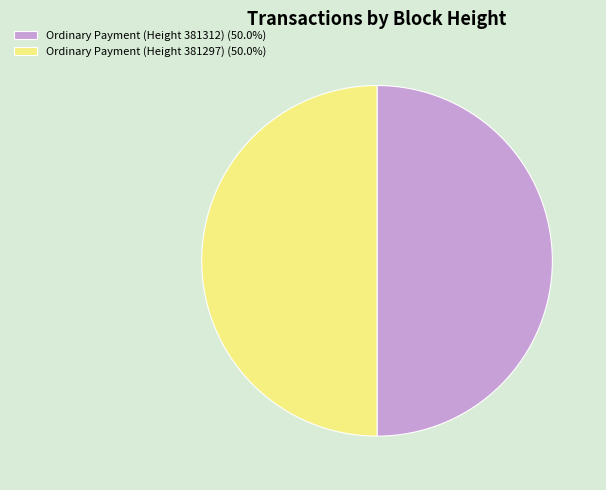

Approximately how many times larger is the value at Ordinary Payment (Height 381297) (50.0%) compared to Ordinary Payment (Height 381312) (50.0%)?

1.0